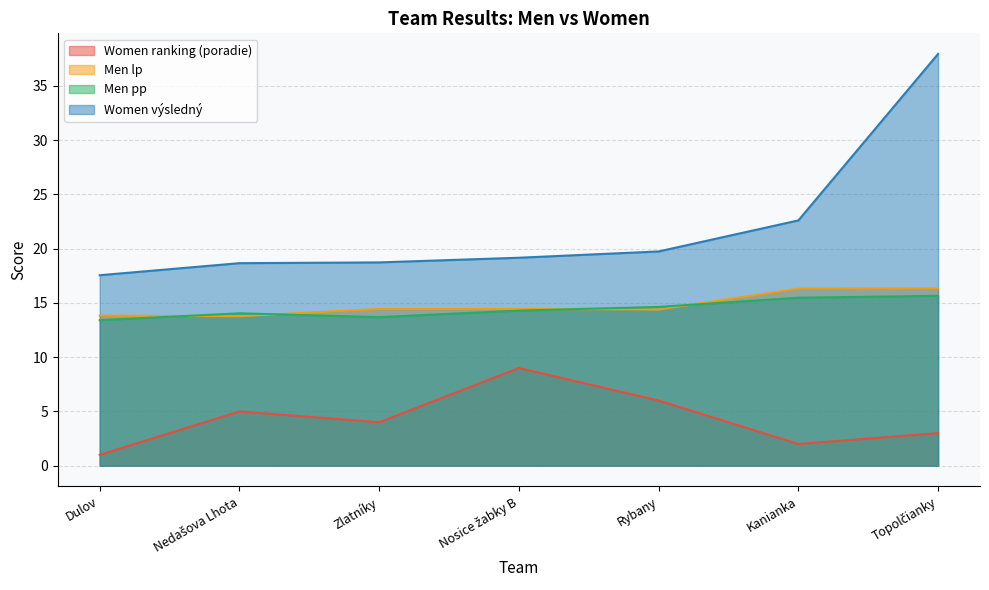

Which series has the largest total across all categories?

Women výsledný